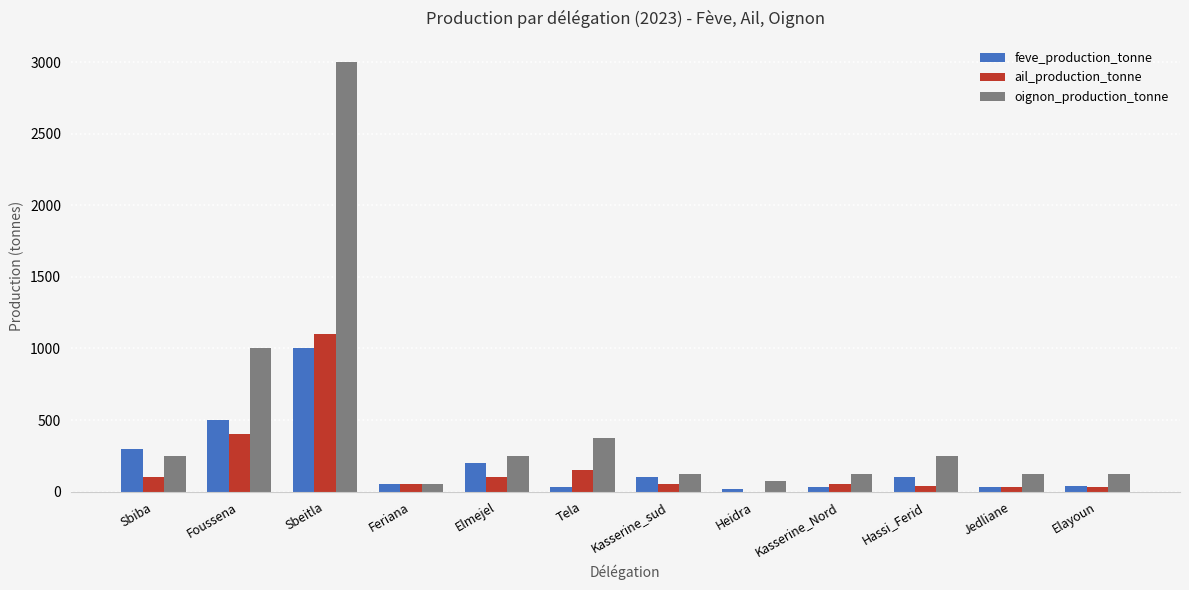

Where does the ail_production_tonne series first go above 50?

Sbiba